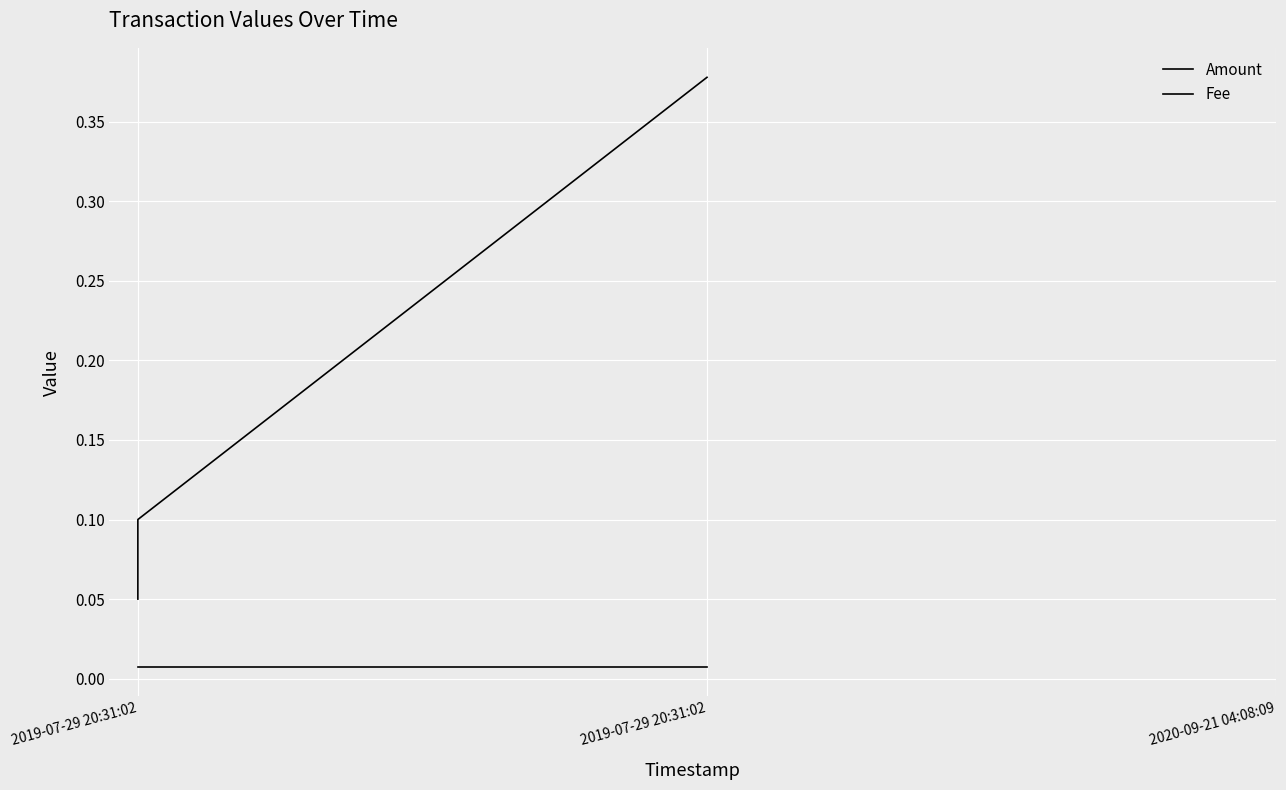

Read the Amount value at 2019-07-29 20:31:02.

0.1